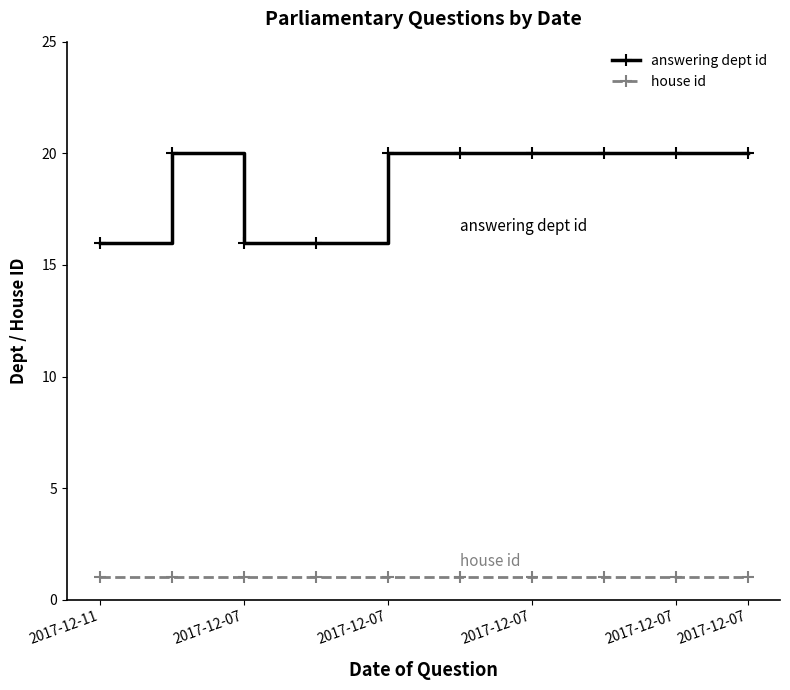

True or false: house id and answering dept id intersect in this chart.

False